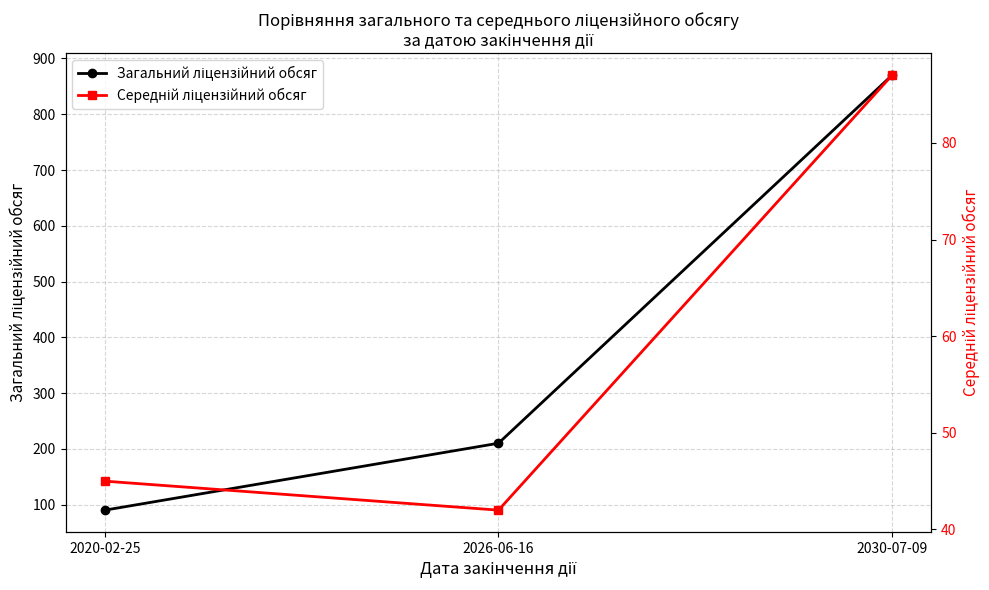

What is the difference between the Загальний ліцензійний обсяг values at 2030-07-09 and 2026-06-16?

660